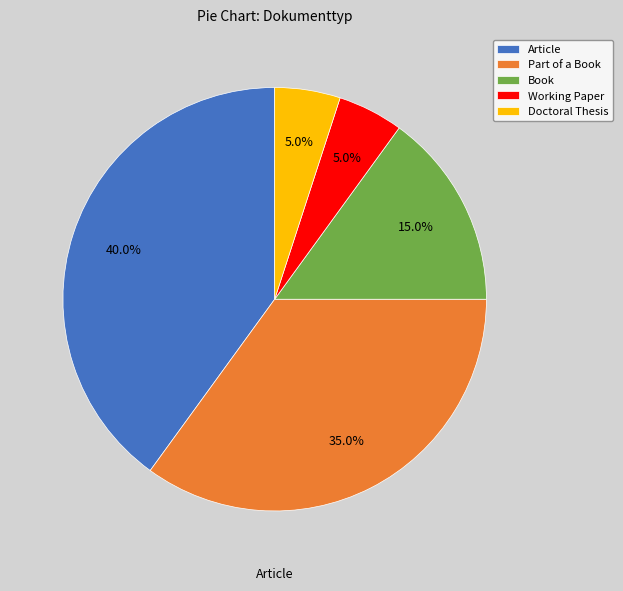

The Working Paper slice represents 5% of the pie. True or false?

True